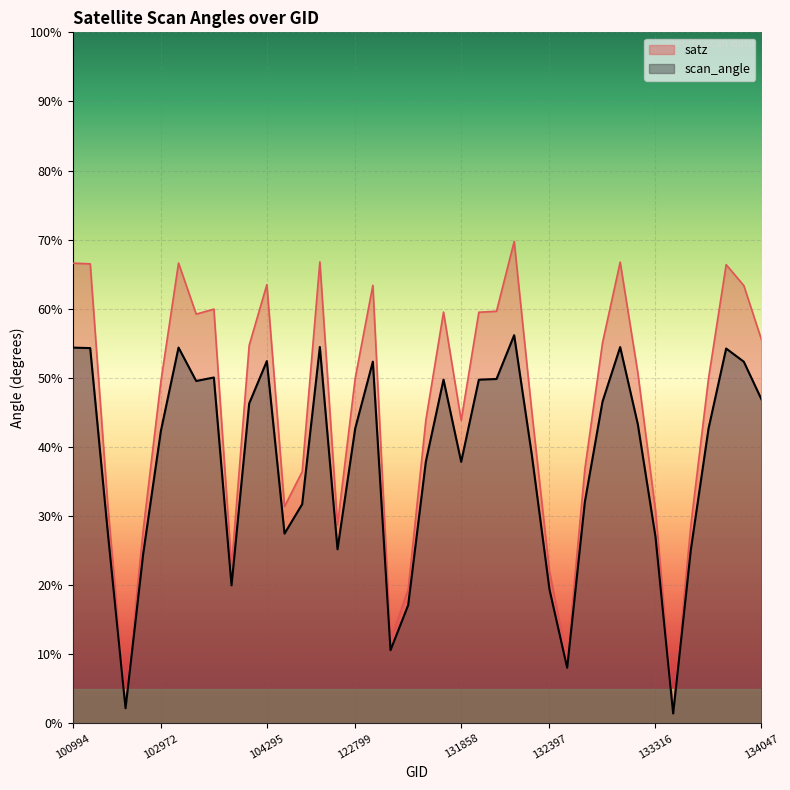

What is the difference between the highest and lowest values at 102980?

12.2